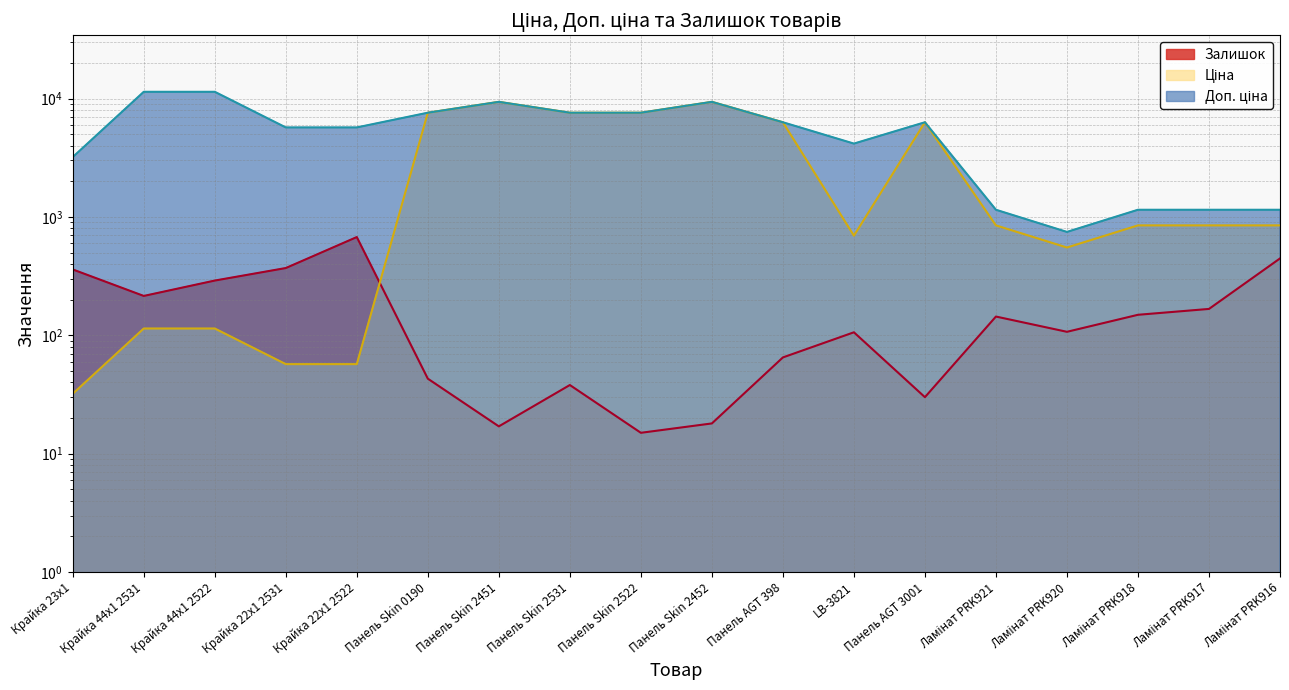

What is the difference between the highest and lowest values at Панель Skin 0190?

7553.5